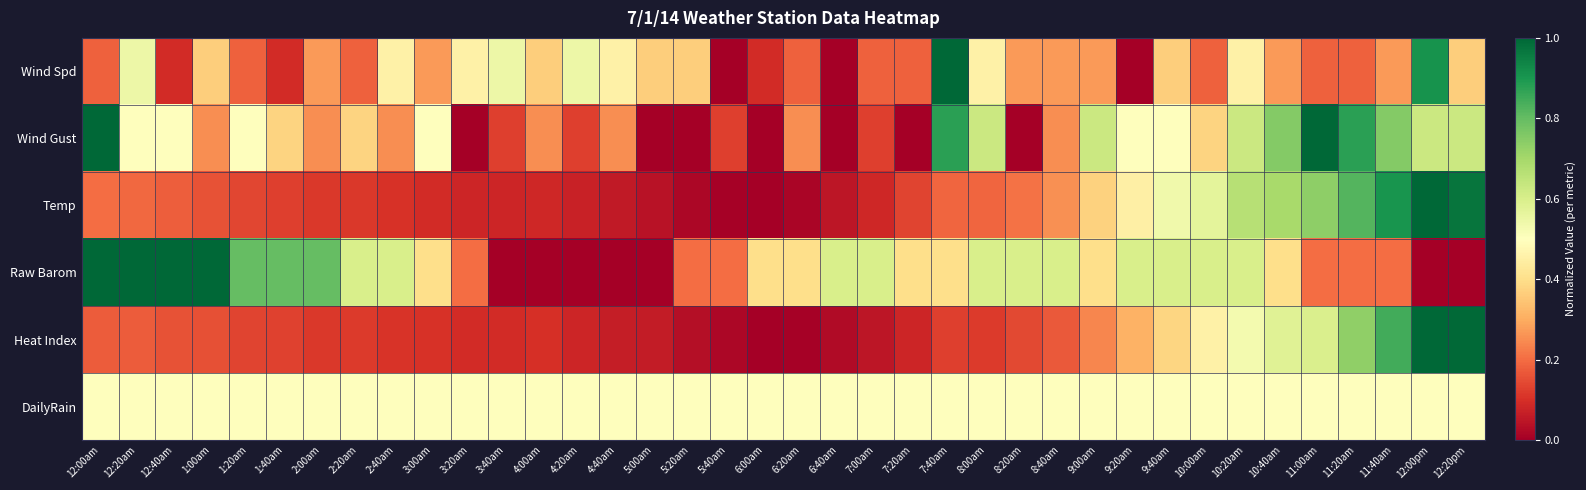

Reading right to left, list all the values displayed in this chart.

Wind Spd: 12:20pm=0.4	12:00pm=0.9	11:40am=0.3	11:20am=0.2	11:00am=0.2	10:40am=0.3	10:20am=0.5	10:00am=0.2	9:40am=0.4	9:20am=0.0	9:00am=0.3	8:40am=0.3	8:20am=0.3	8:00am=0.5	7:40am=1.0	7:20am=0.2	7:00am=0.2	6:40am=0.0	6:20am=0.2	6:00am=0.1	5:40am=0.0	5:20am=0.4	5:00am=0.4	4:40am=0.5	4:20am=0.5	4:00am=0.4	3:40am=0.5	3:20am=0.5	3:00am=0.3	2:40am=0.5	2:20am=0.2	2:00am=0.3	1:40am=0.1	1:20am=0.2	1:00am=0.4	12:40am=0.1	12:20am=0.5	12:00am=0.2
Wind Gust: 12:20pm=0.6	12:00pm=0.6	11:40am=0.8	11:20am=0.9	11:00am=1.0	10:40am=0.8	10:20am=0.6	10:00am=0.4	9:40am=0.5	9:20am=0.5	9:00am=0.6	8:40am=0.2	8:20am=0.0	8:00am=0.6	7:40am=0.9	7:20am=0.0	7:00am=0.1	6:40am=0.0	6:20am=0.2	6:00am=0.0	5:40am=0.1	5:20am=0.0	5:00am=0.0	4:40am=0.2	4:20am=0.1	4:00am=0.2	3:40am=0.1	3:20am=0.0	3:00am=0.5	2:40am=0.2	2:20am=0.4	2:00am=0.2	1:40am=0.4	1:20am=0.5	1:00am=0.2	12:40am=0.5	12:20am=0.5	12:00am=1.0
Temp: 12:20pm=1.0	12:00pm=1.0	11:40am=0.9	11:20am=0.8	11:00am=0.7	10:40am=0.7	10:20am=0.7	10:00am=0.6	9:40am=0.5	9:20am=0.5	9:00am=0.4	8:40am=0.3	8:20am=0.2	8:00am=0.2	7:40am=0.2	7:20am=0.1	7:00am=0.1	6:40am=0.0	6:20am=0.0	6:00am=0.0	5:40am=0.0	5:20am=0.0	5:00am=0.0	4:40am=0.1	4:20am=0.1	4:00am=0.1	3:40am=0.1	3:20am=0.1	3:00am=0.1	2:40am=0.1	2:20am=0.1	2:00am=0.1	1:40am=0.1	1:20am=0.1	1:00am=0.2	12:40am=0.2	12:20am=0.2	12:00am=0.2
Raw Barom: 12:20pm=0.0	12:00pm=0.0	11:40am=0.2	11:20am=0.2	11:00am=0.2	10:40am=0.4	10:20am=0.6	10:00am=0.6	9:40am=0.6	9:20am=0.6	9:00am=0.4	8:40am=0.6	8:20am=0.6	8:00am=0.6	7:40am=0.4	7:20am=0.4	7:00am=0.6	6:40am=0.6	6:20am=0.4	6:00am=0.4	5:40am=0.2	5:20am=0.2	5:00am=0.0	4:40am=0.0	4:20am=0.0	4:00am=0.0	3:40am=0.0	3:20am=0.2	3:00am=0.4	2:40am=0.6	2:20am=0.6	2:00am=0.8	1:40am=0.8	1:20am=0.8	1:00am=1.0	12:40am=1.0	12:20am=1.0	12:00am=1.0
Heat Index: 12:20pm=1.0	12:00pm=1.0	11:40am=0.8	11:20am=0.7	11:00am=0.6	10:40am=0.6	10:20am=0.5	10:00am=0.5	9:40am=0.4	9:20am=0.3	9:00am=0.2	8:40am=0.2	8:20am=0.1	8:00am=0.1	7:40am=0.1	7:20am=0.1	7:00am=0.0	6:40am=0.0	6:20am=0.0	6:00am=0.0	5:40am=0.0	5:20am=0.0	5:00am=0.1	4:40am=0.1	4:20am=0.1	4:00am=0.1	3:40am=0.1	3:20am=0.1	3:00am=0.1	2:40am=0.1	2:20am=0.1	2:00am=0.1	1:40am=0.1	1:20am=0.1	1:00am=0.2	12:40am=0.2	12:20am=0.2	12:00am=0.2
DailyRain: 12:20pm=0.5	12:00pm=0.5	11:40am=0.5	11:20am=0.5	11:00am=0.5	10:40am=0.5	10:20am=0.5	10:00am=0.5	9:40am=0.5	9:20am=0.5	9:00am=0.5	8:40am=0.5	8:20am=0.5	8:00am=0.5	7:40am=0.5	7:20am=0.5	7:00am=0.5	6:40am=0.5	6:20am=0.5	6:00am=0.5	5:40am=0.5	5:20am=0.5	5:00am=0.5	4:40am=0.5	4:20am=0.5	4:00am=0.5	3:40am=0.5	3:20am=0.5	3:00am=0.5	2:40am=0.5	2:20am=0.5	2:00am=0.5	1:40am=0.5	1:20am=0.5	1:00am=0.5	12:40am=0.5	12:20am=0.5	12:00am=0.5